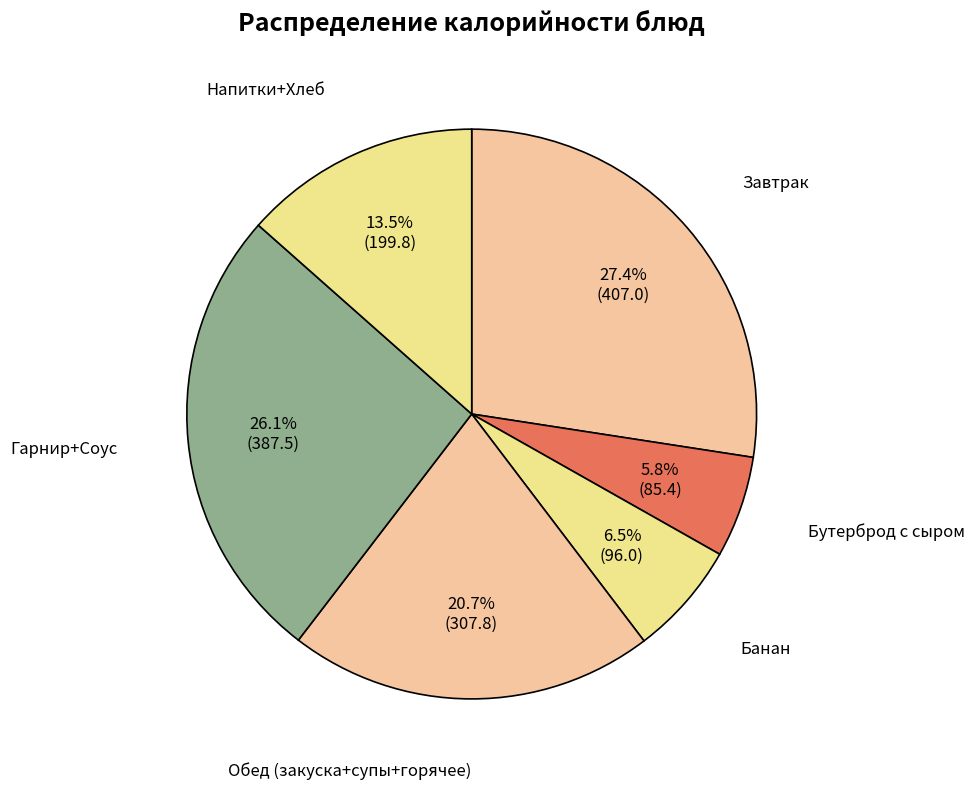

How many slices are in this pie chart?

6